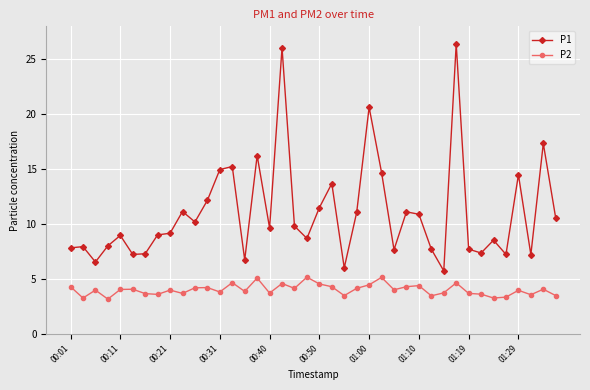

True or false: P1 and P2 cross at least once.

False